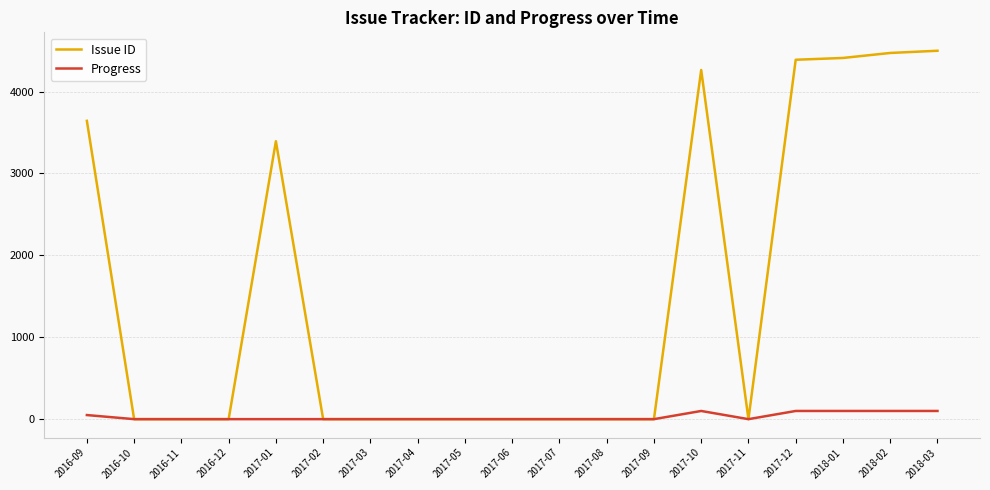

How many lines are shown in the chart?

2